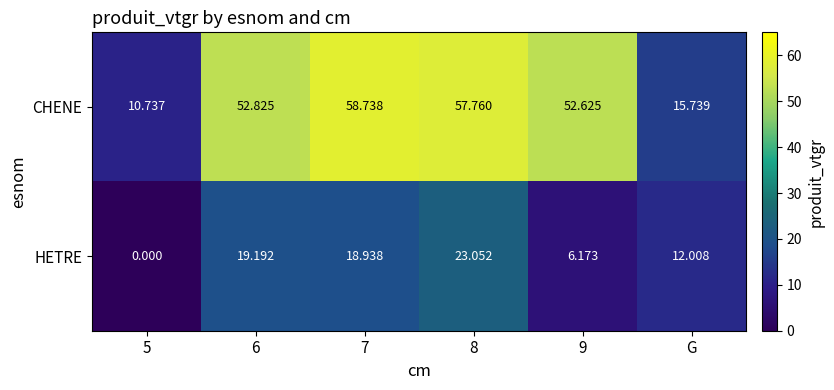

How many values in the CHENE series exceed 52?

4